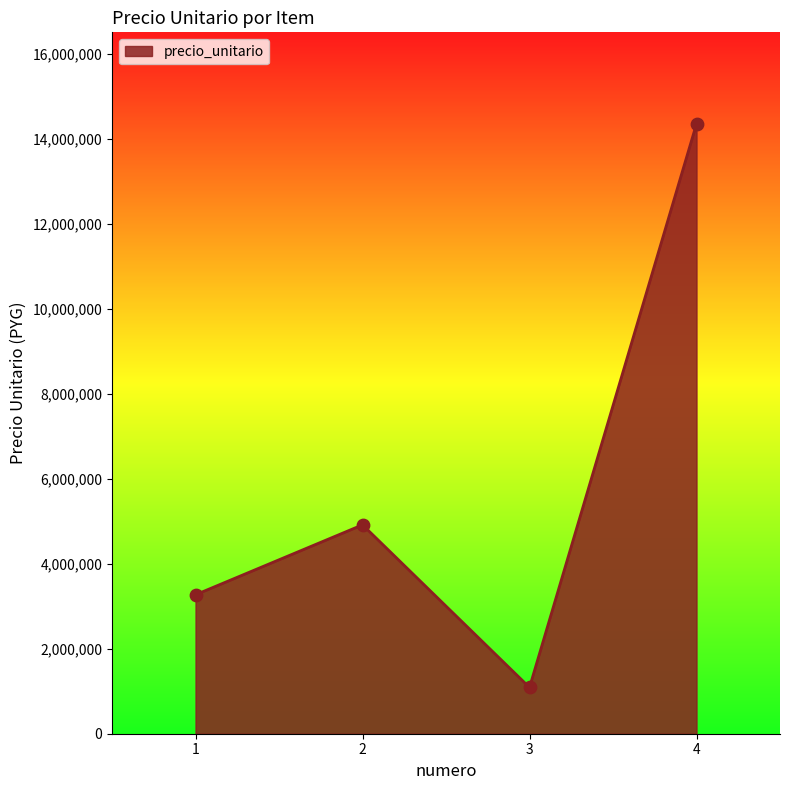

Which has a higher value, 3 or 4?

4